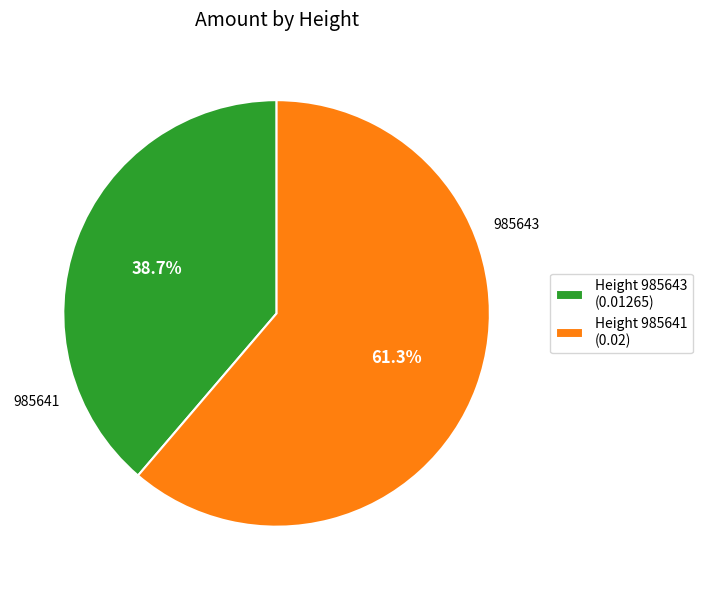

What is the total percentage of Height 985641 (0.02) and Height 985643 (0.01265)?

100.0%